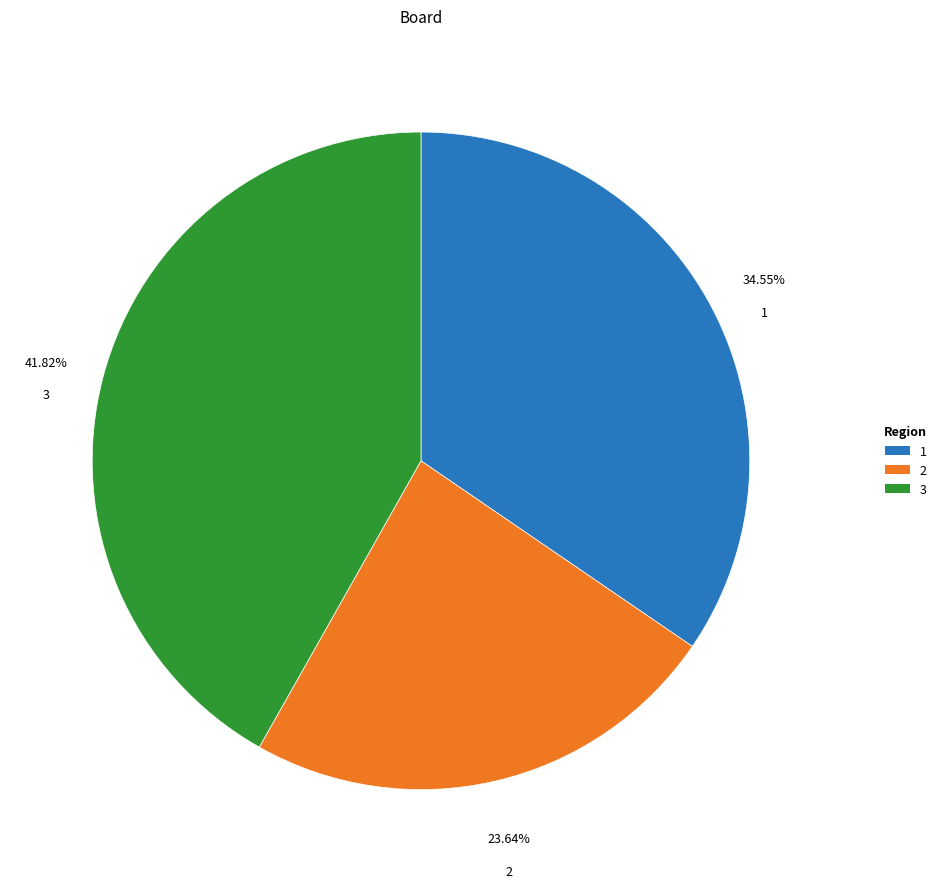

How many slices are in this pie chart?

3